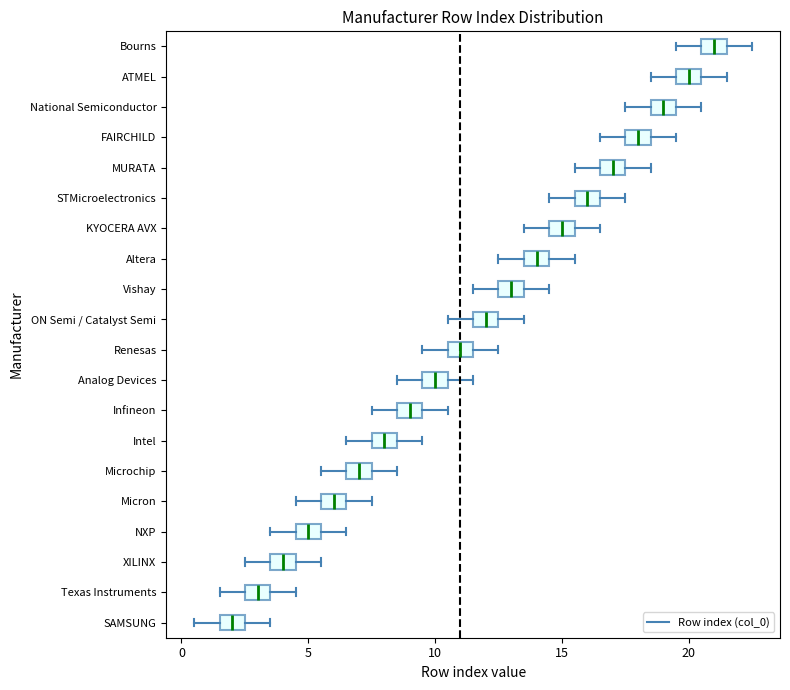

Reading bottom to top, read every box against the x-axis: the position of its median line, the range the box covers, and the ends of its whiskers. The values are not printed on the chart, so give them approximately, as read against the axis.

SAMSUNG: median 2.0, box 1.5 to 2.5, whiskers 0.5 to 3.5
Texas Instruments: median 3.0, box 2.5 to 3.5, whiskers 1.5 to 4.5
XILINX: median 4.0, box 3.5 to 4.5, whiskers 2.5 to 5.5
NXP: median 5.0, box 4.5 to 5.5, whiskers 3.5 to 6.5
Micron: median 6.0, box 5.5 to 6.5, whiskers 4.5 to 7.5
Microchip: median 7.0, box 6.5 to 7.5, whiskers 5.5 to 8.5
Intel: median 8.0, box 7.5 to 8.5, whiskers 6.5 to 9.5
Infineon: median 9.0, box 8.5 to 9.5, whiskers 7.5 to 10.5
Analog Devices: median 10.0, box 9.5 to 10.5, whiskers 8.5 to 11.5
Renesas: median 11.0, box 10.5 to 11.5, whiskers 9.5 to 12.5
ON Semi / Catalyst Semi: median 12.0, box 11.5 to 12.5, whiskers 10.5 to 13.5
Vishay: median 13.0, box 12.5 to 13.5, whiskers 11.5 to 14.5
Altera: median 14.0, box 13.5 to 14.5, whiskers 12.5 to 15.5
KYOCERA AVX: median 15.0, box 14.5 to 15.5, whiskers 13.5 to 16.5
STMicroelectronics: median 16.0, box 15.5 to 16.5, whiskers 14.5 to 17.5
MURATA: median 17.0, box 16.5 to 17.5, whiskers 15.5 to 18.5
FAIRCHILD: median 18.0, box 17.5 to 18.5, whiskers 16.5 to 19.5
National Semiconductor: median 19.0, box 18.5 to 19.5, whiskers 17.5 to 20.5
ATMEL: median 20.0, box 19.5 to 20.5, whiskers 18.5 to 21.5
Bourns: median 21.0, box 20.5 to 21.5, whiskers 19.5 to 22.5